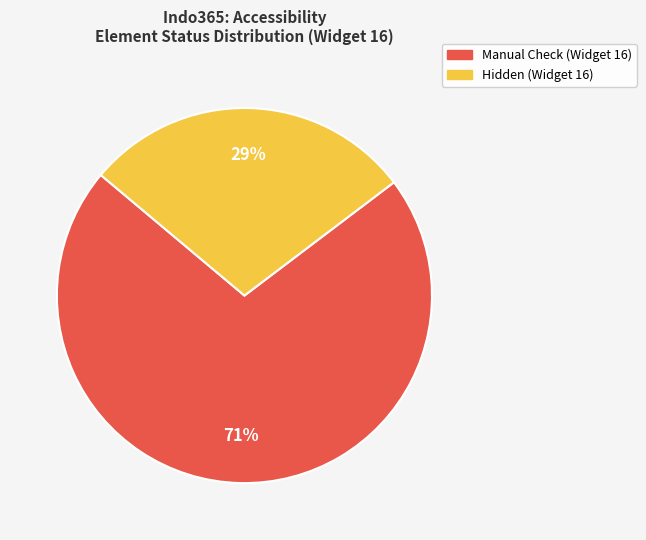

Is there any slice that represents more than half of the pie?

Yes